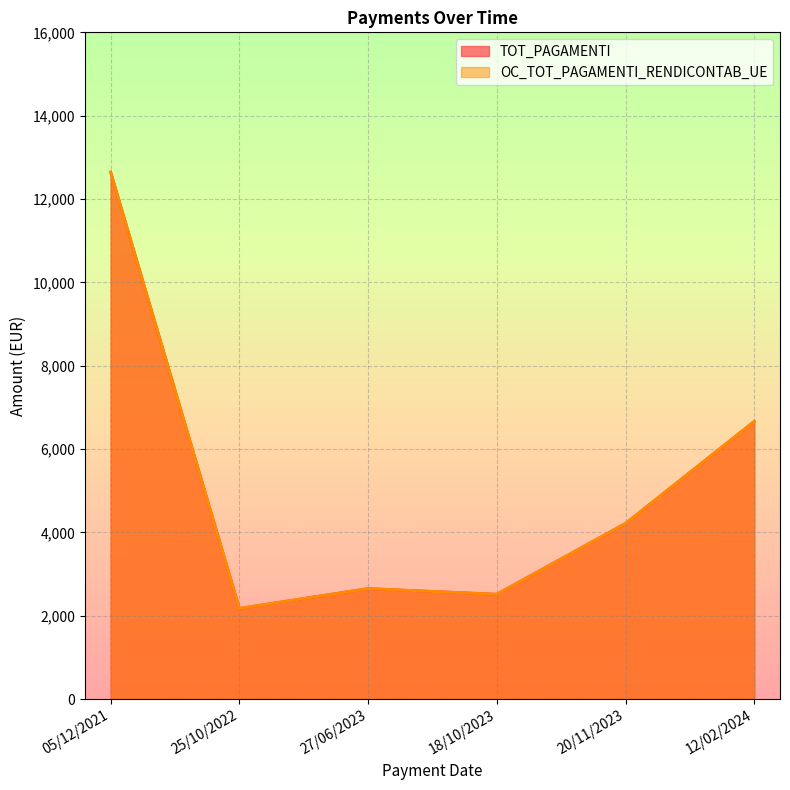

Where does the OC_TOT_PAGAMENTI_RENDICONTAB_UE series first go above 4216?

05/12/2021